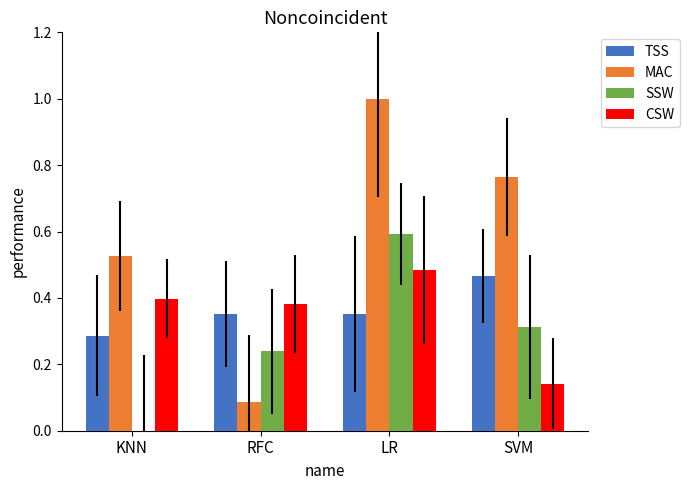

Which series changed the most between KNN and RFC?

MAC